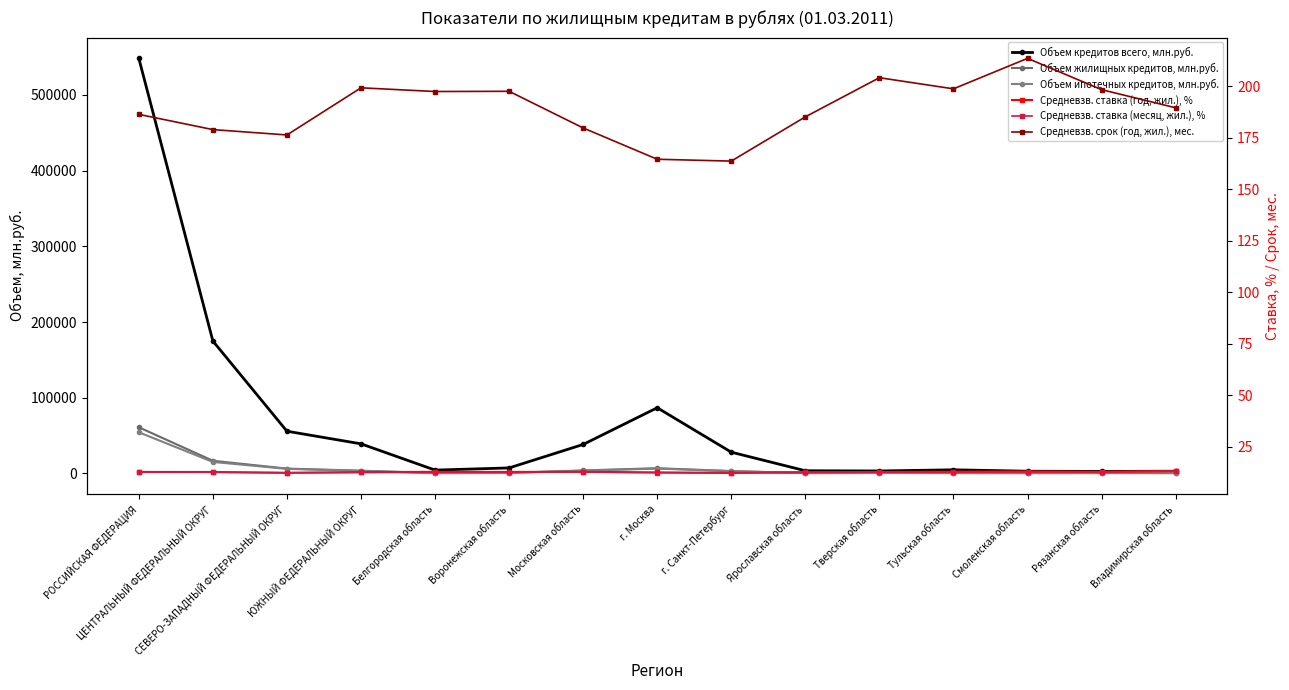

True or false: Объем ипотечных кредитов, млн.руб. and Объем жилищных кредитов, млн.руб. intersect in this chart.

False